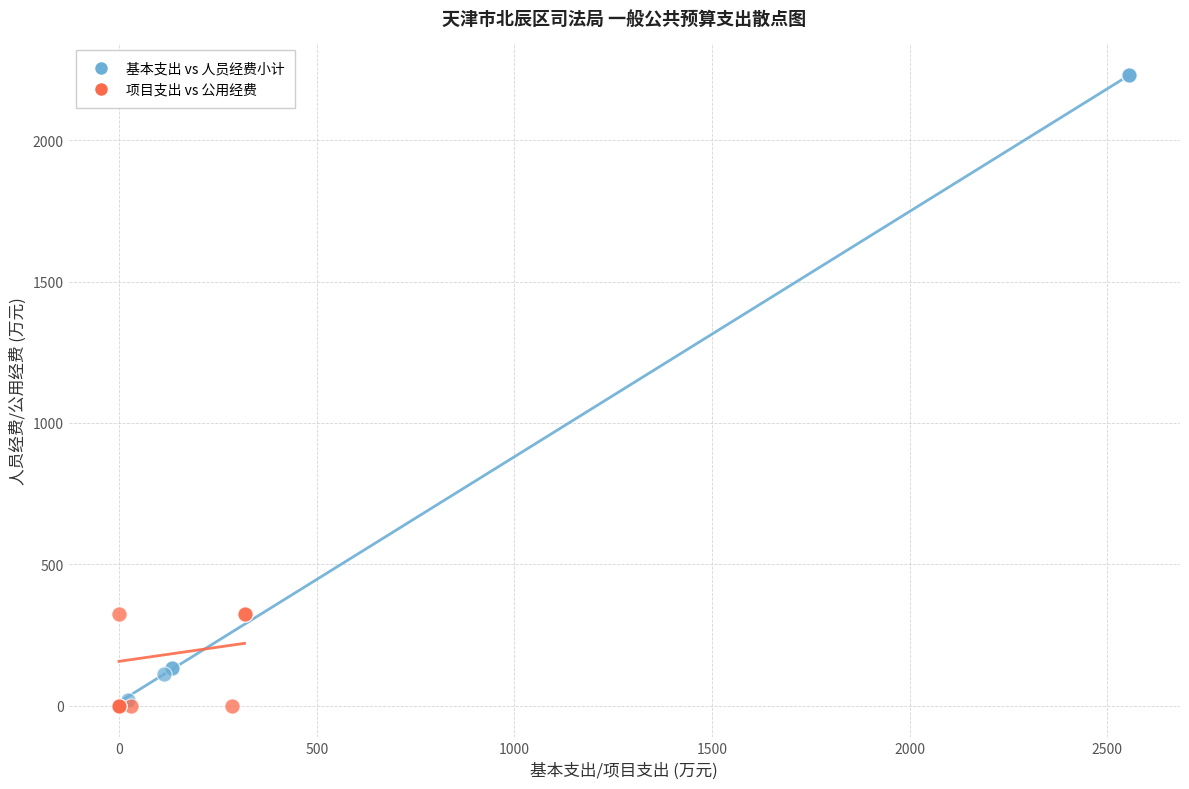

Which series reaches the maximum Y coordinate?

基本支出 vs 人员经费小计